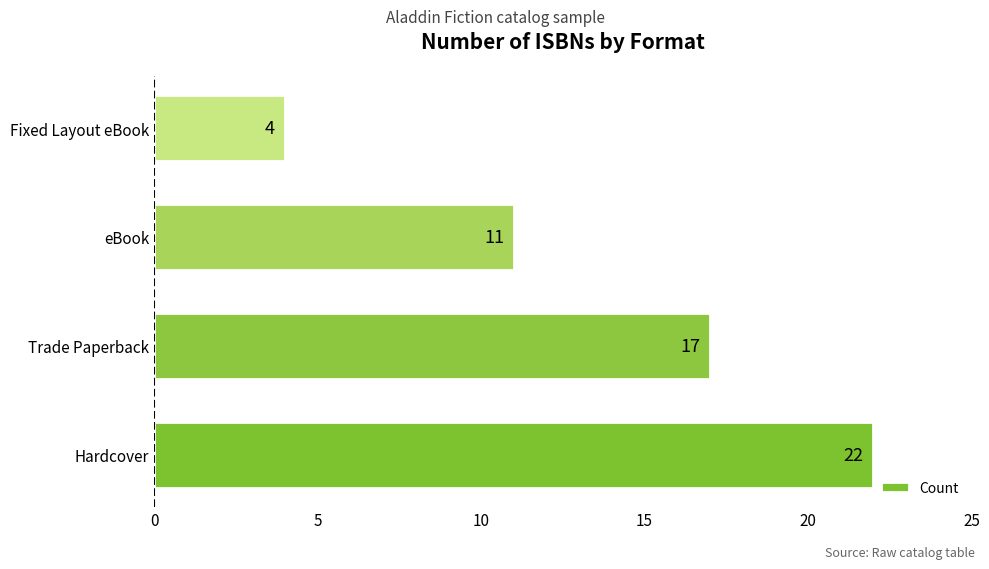

Reading bottom to top, what are all the values shown in this chart?

Hardcover=22	Trade Paperback=17	eBook=11	Fixed Layout eBook=4